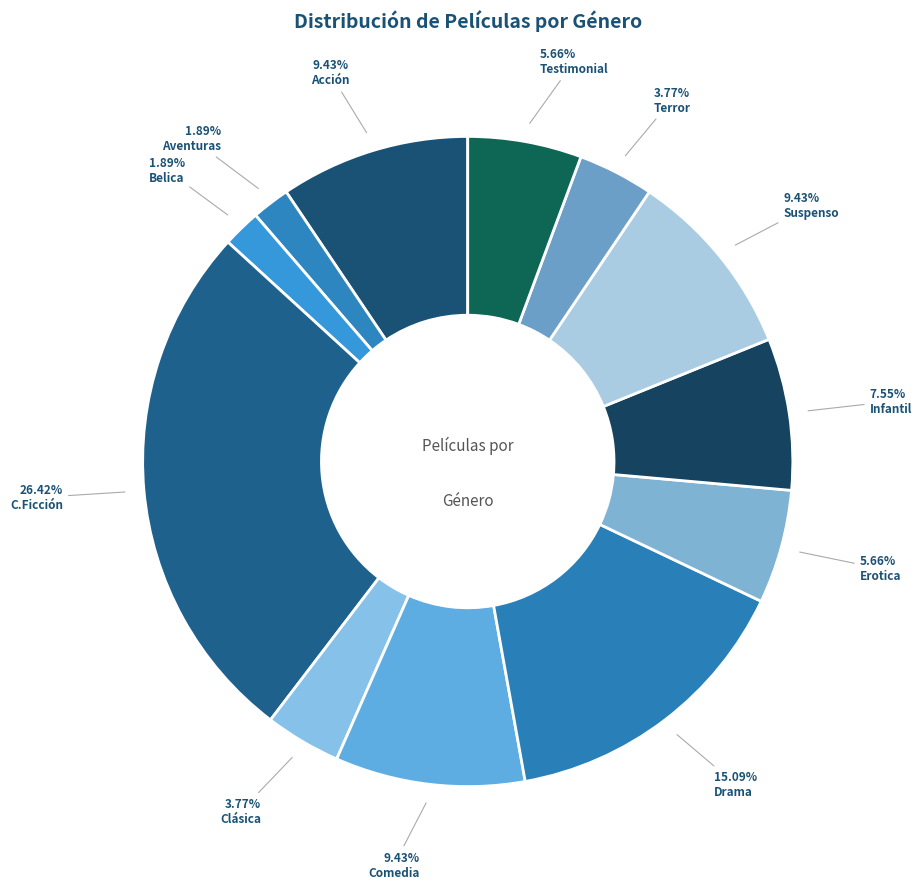

What percentage is NOT represented by Infantil?

92.5%